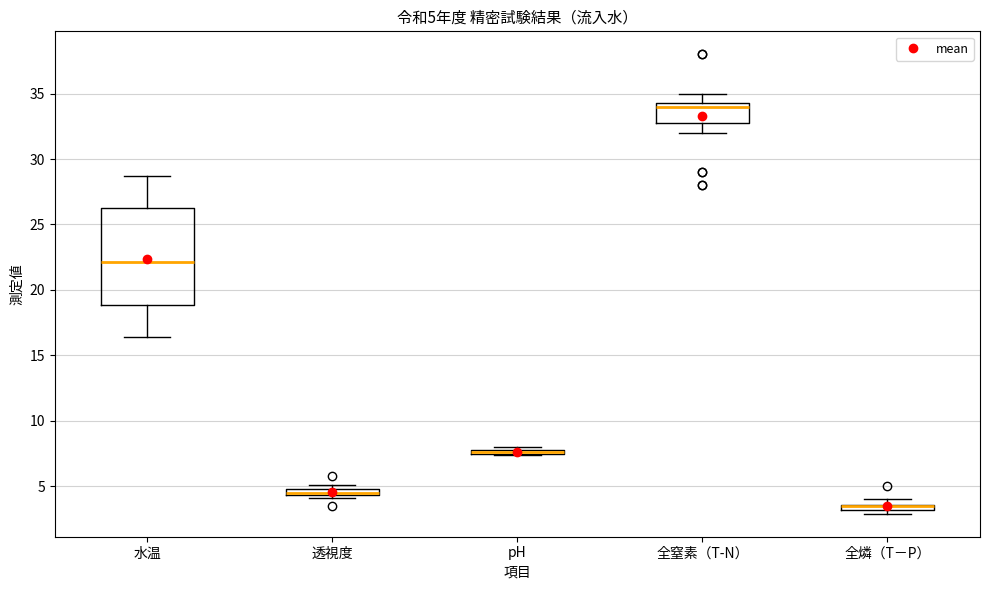

Which box is the tallest, from its lower edge to its upper edge?

水温